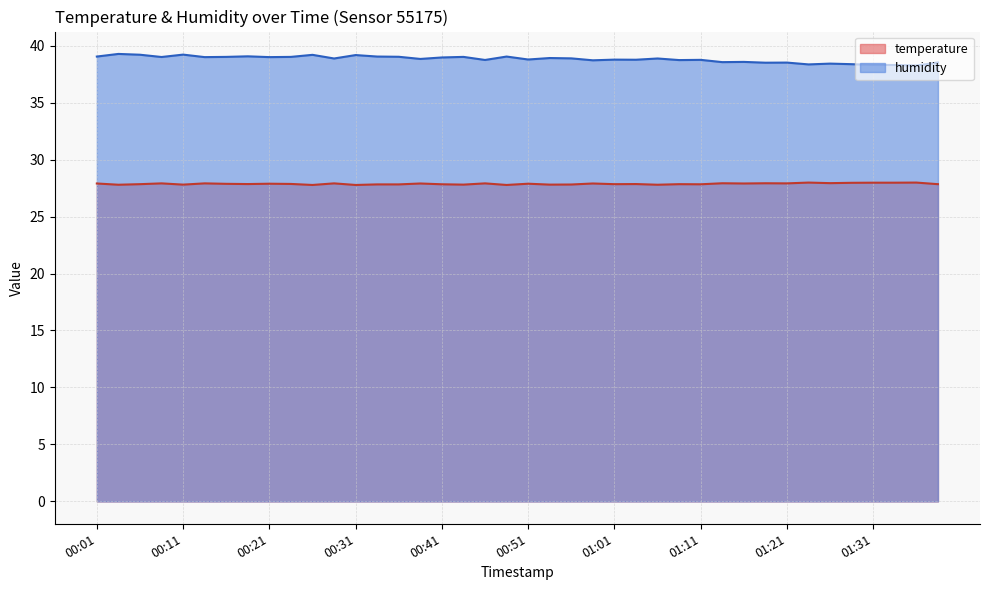

What is the difference between the second highest and minimum values in the humidity series?

1.0